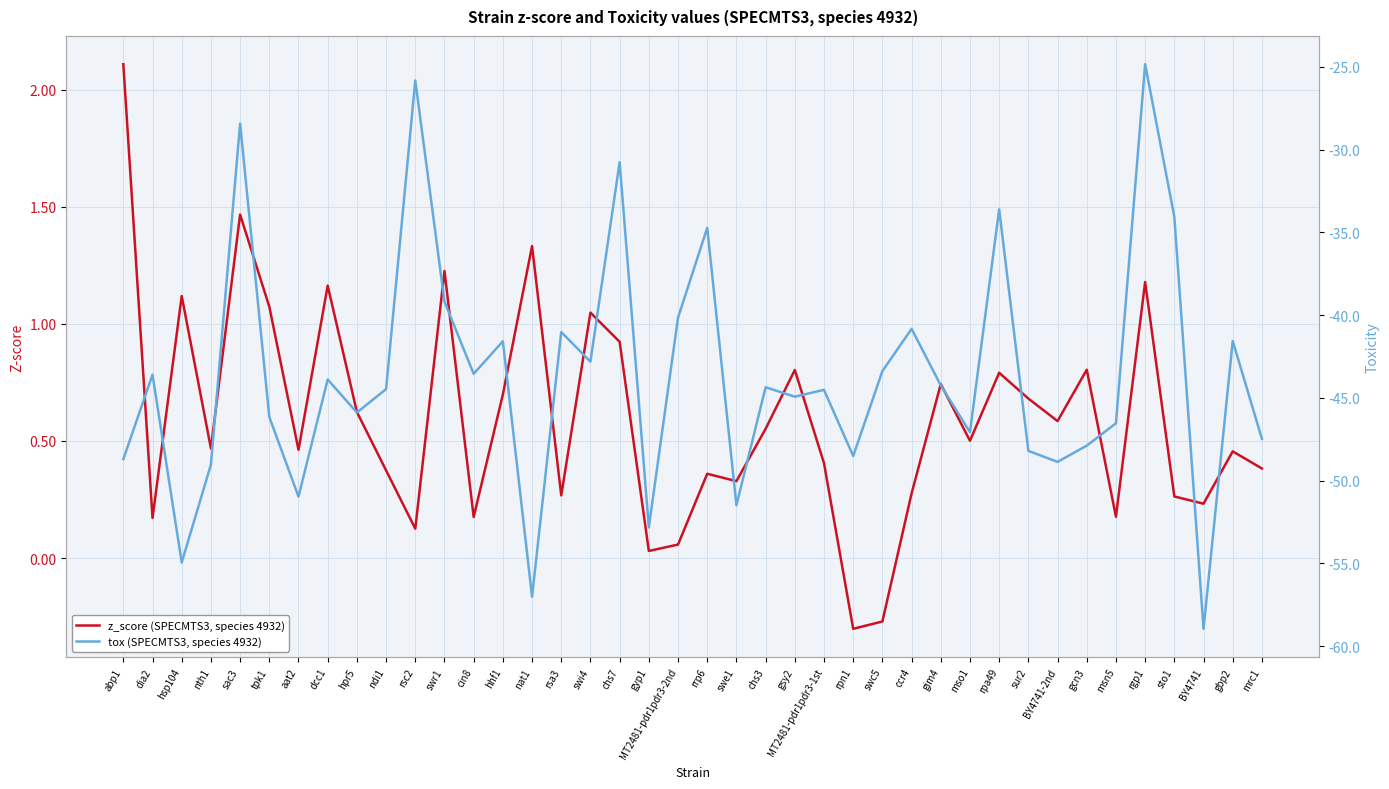

How many data points in tox (SPECMTS3, species 4932) are less than -44?

22